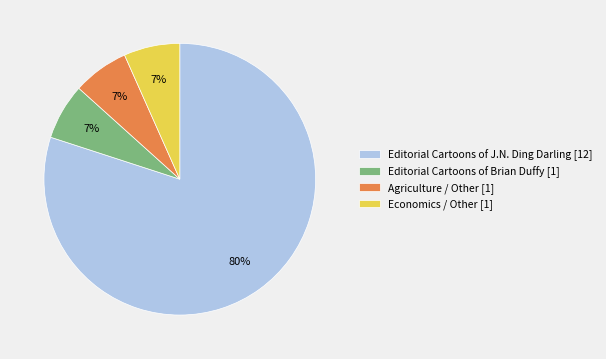

The Economics / Other [1] slice represents 14% of the pie. True or false?

False